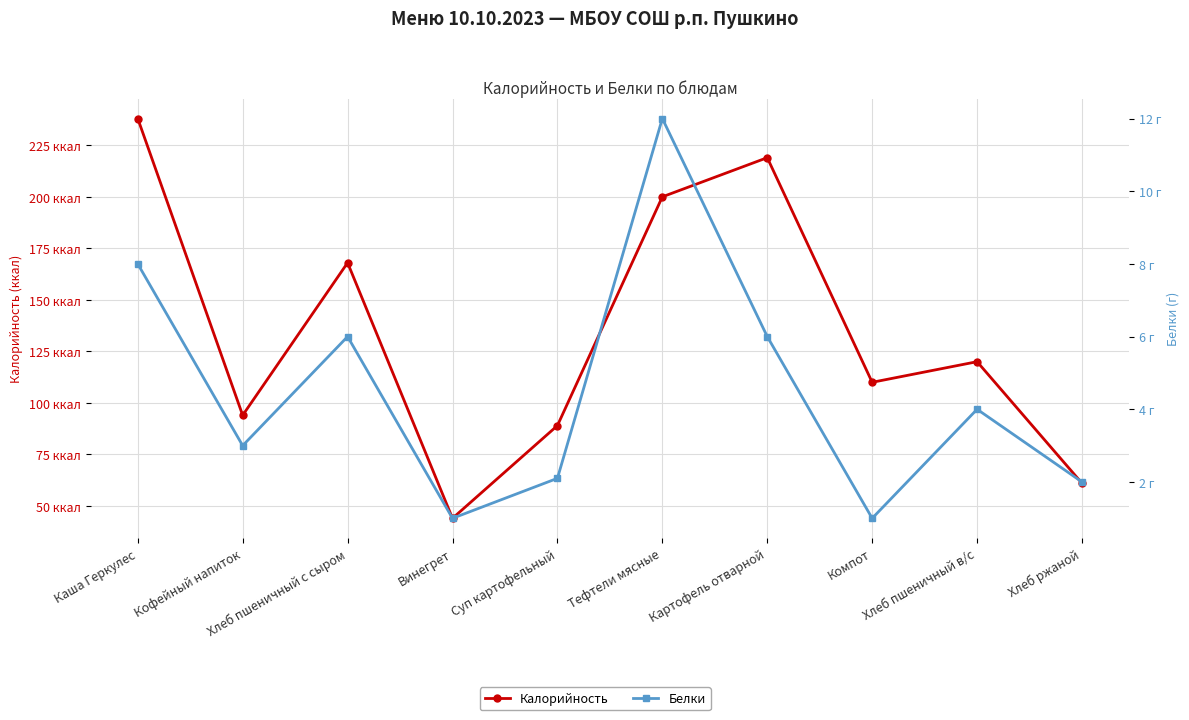

Reading left to right, list all the values displayed in this chart.

Калорийность: 238.0	94.0	168.0	44.0	89.0	200.0	219.0	110.0	120.0	61.0
Белки: 8.0	3.0	6.0	1.0	2.1	12.0	6.0	1.0	4.0	2.0